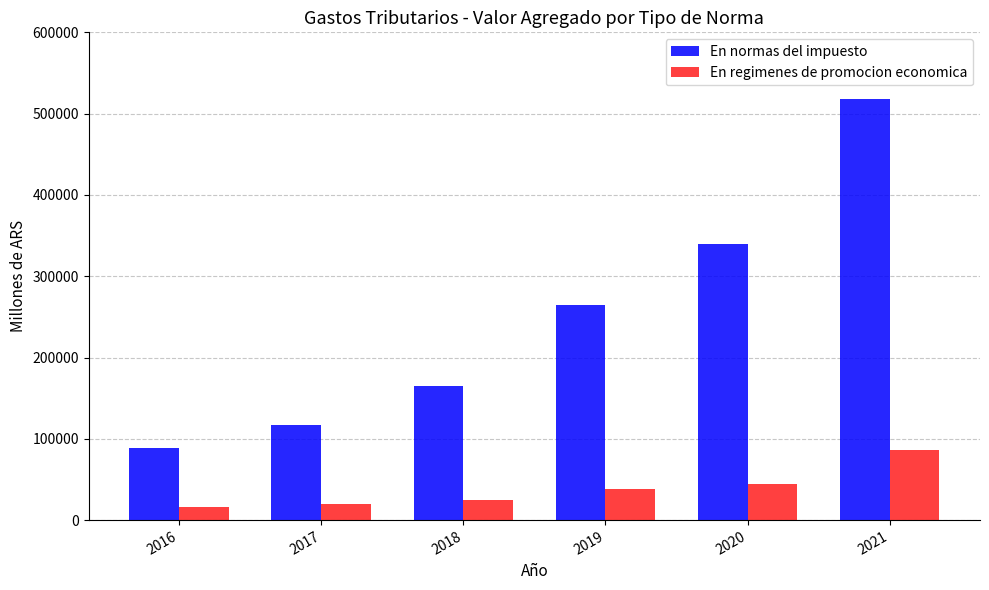

What is the sum of the En normas del impuesto values at 2016 and 2018?

253785.1